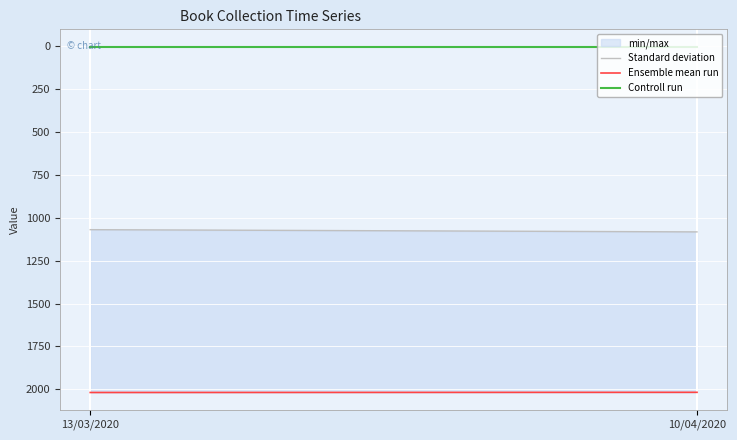

At which category does the chart reach its minimum across all series?

13/03/2020